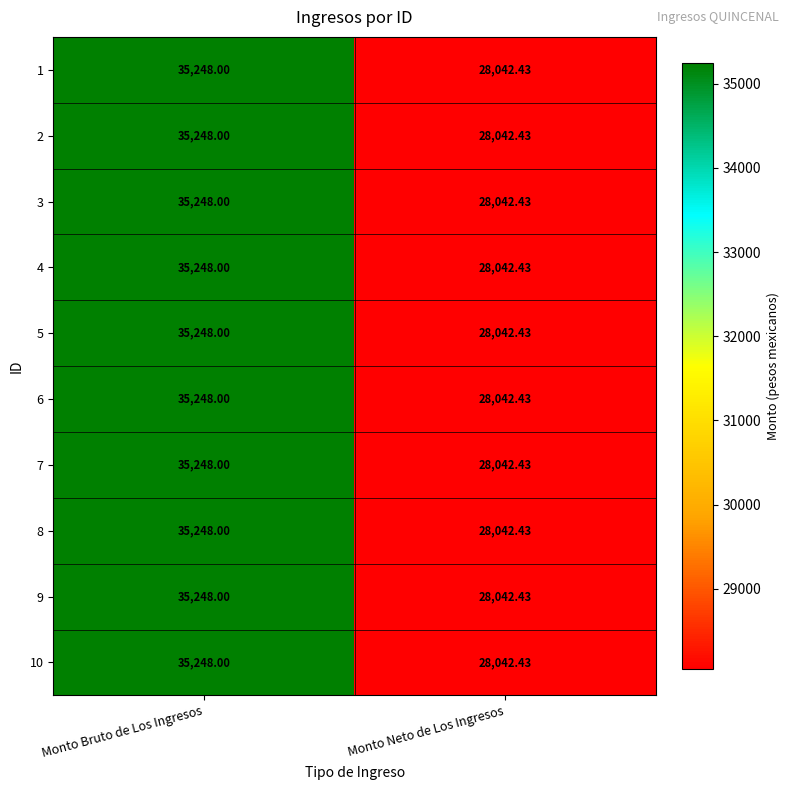

How many values in the 7 series are below 35248?

1